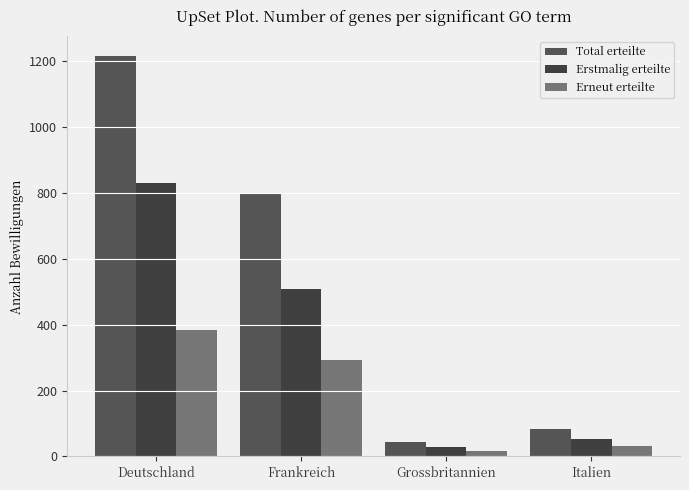

What value does the Total erteilte series have at Deutschland?

1213